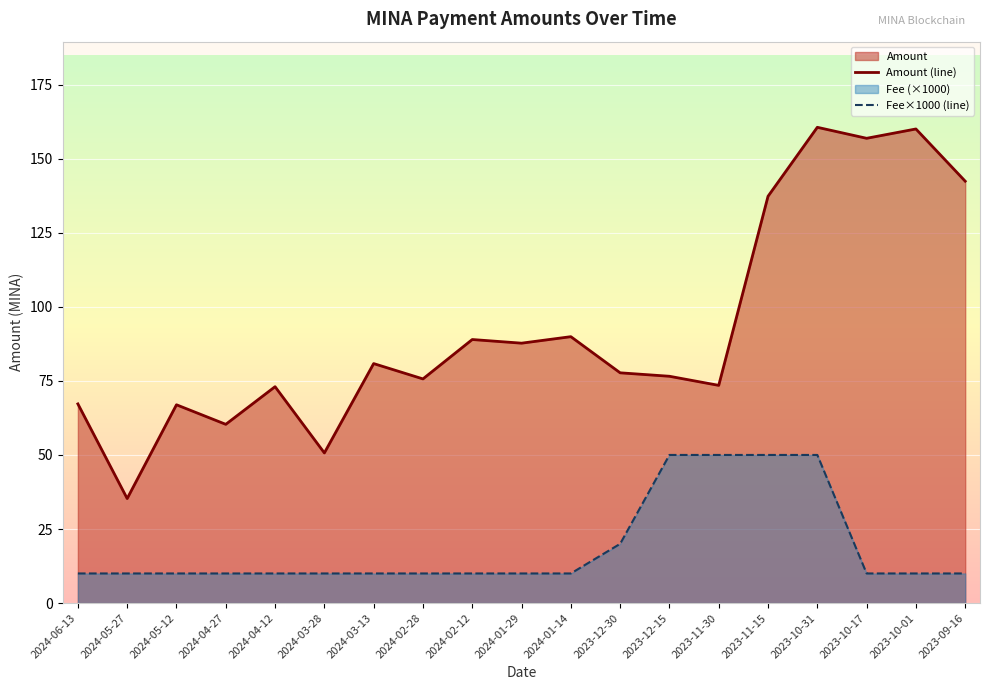

What is the sum of the Amount (line) values at 2024-05-12 and 2024-01-14?

156.9